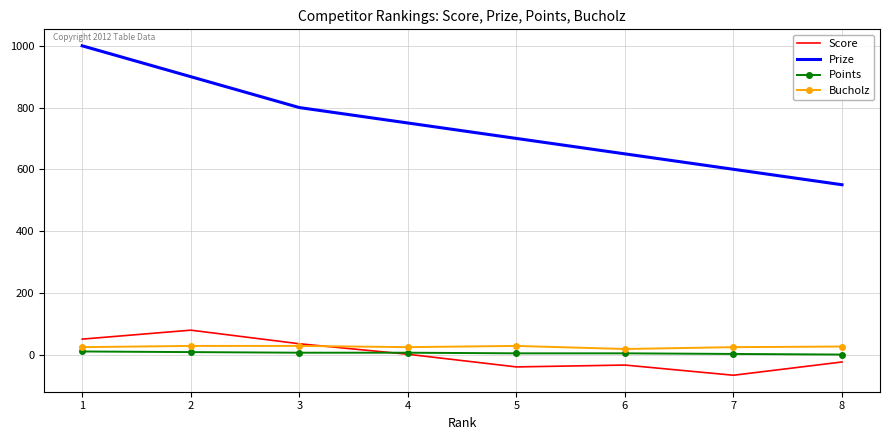

True or false: Prize and Bucholz cross at least once.

False